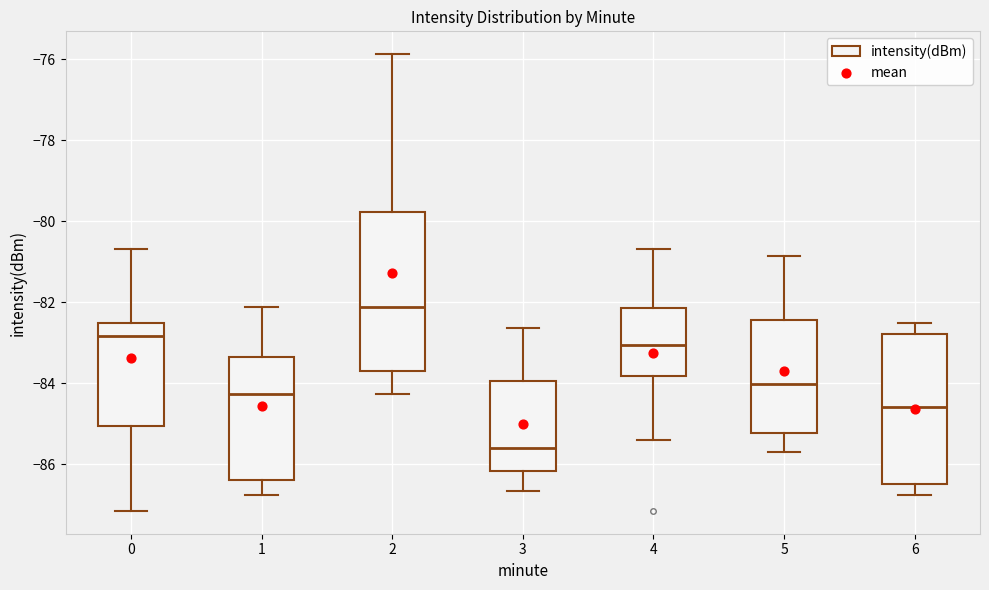

Reading left to right, read every box against the y-axis: the position of its median line, the range the box covers, and the ends of its whiskers. The values are not printed on the chart, so give them approximately, as read against the axis.

0: median -82.8, box -85.0 to -82.6, whiskers -87.2 to -80.6
1: median -84.2, box -86.4 to -83.4, whiskers -86.8 to -82.2
2: median -82.2, box -83.8 to -79.8, whiskers -84.2 to -75.8
3: median -85.6, box -86.2 to -84.0, whiskers -86.6 to -82.6
4: median -83.0, box -83.8 to -82.2, whiskers -85.4 to -80.6
5: median -84.0, box -85.2 to -82.4, whiskers -85.6 to -80.8
6: median -84.6, box -86.4 to -82.8, whiskers -86.8 to -82.6